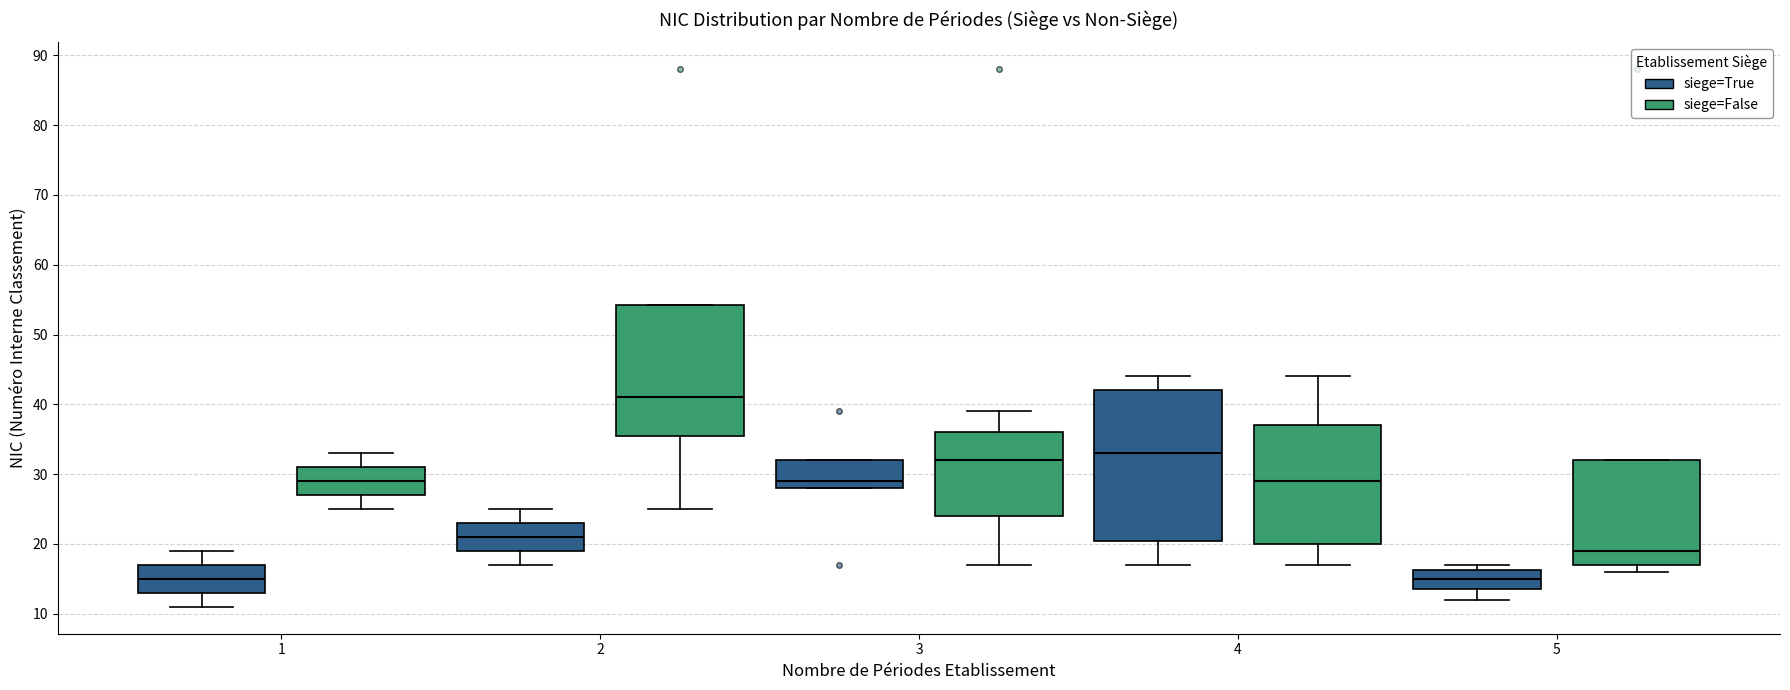

Reading left to right, read every box against the y-axis: the position of its median line, the range the box covers, and the ends of its whiskers. The values are not printed on the chart, so give them approximately, as read against the axis.

1 (siege=True): median 15, box 13 to 17, whiskers 11 to 19
1 (siege=False): median 29, box 27 to 31, whiskers 25 to 33
2 (siege=True): median 21, box 19 to 23, whiskers 17 to 25
2 (siege=False): median 41, box 36 to 54, whiskers 25 to 54
3 (siege=True): median 29, box 28 to 32, whiskers 28 to 32
3 (siege=False): median 32, box 24 to 36, whiskers 17 to 39
4 (siege=True): median 33, box 21 to 42, whiskers 17 to 44
4 (siege=False): median 29, box 20 to 37, whiskers 17 to 44
5 (siege=True): median 15, box 14 to 16, whiskers 12 to 17
5 (siege=False): median 19, box 17 to 32, whiskers 16 to 32